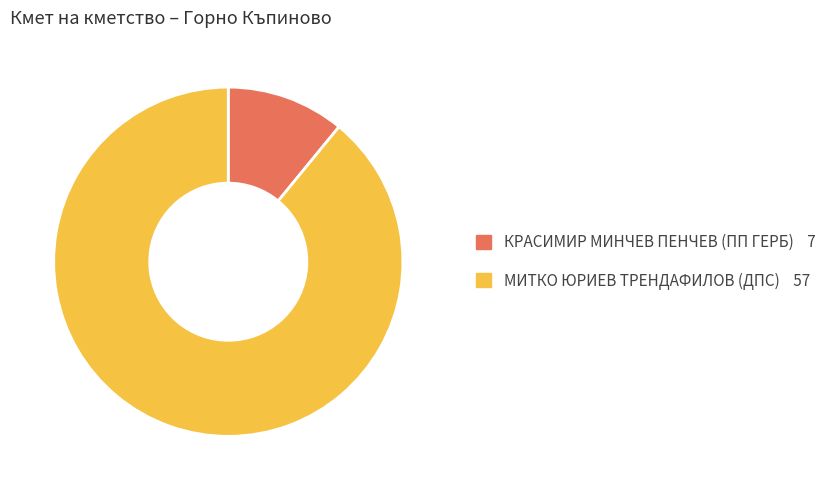

Rank the categories by value from highest to lowest.

МИТКО ЮРИЕВ ТРЕНДАФИЛОВ (ДПС), КРАСИМИР МИНЧЕВ ПЕНЧЕВ (ПП ГЕРБ)